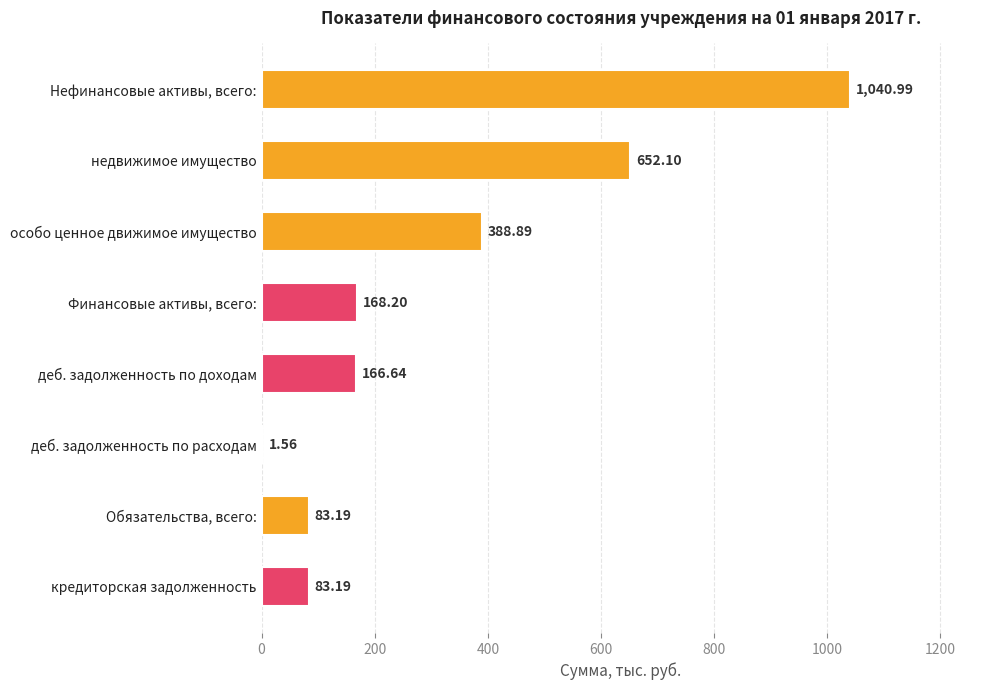

What is the sum of all values?

2584.8